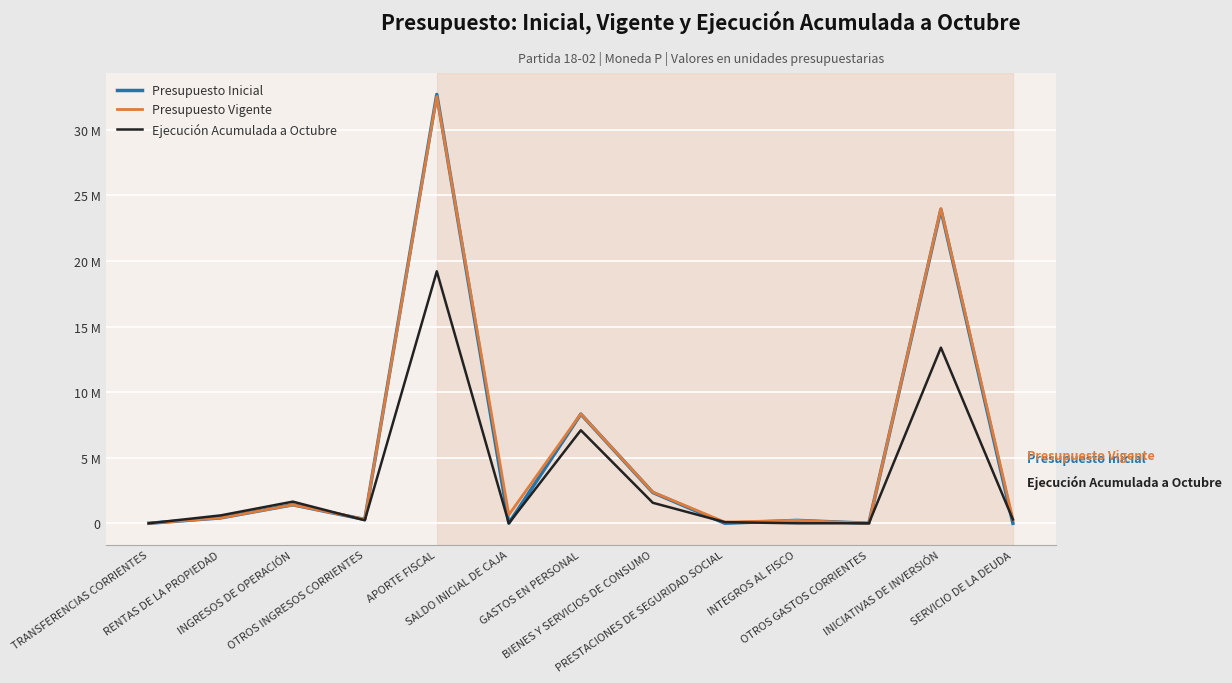

True or false: Presupuesto Inicial has more than 0 interior local peaks.

True